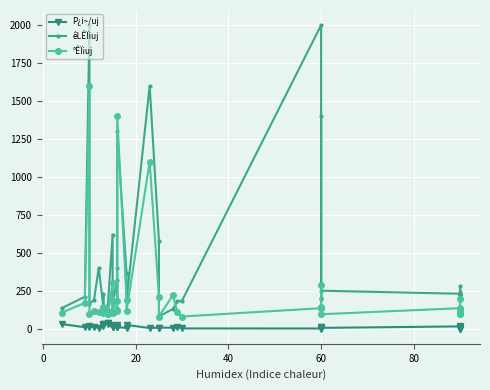

Is the value of P¿i~/uj at 36 greater than the value of êLÊÏiuj at 40?

No